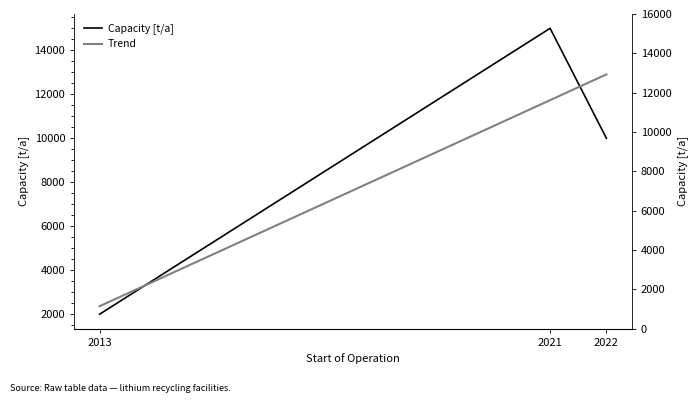

Reading right to left, what are all the values shown in this chart?

Capacity [t/a]: 2022=10000.0	2021=15000.0	2013=2000.0
Trend: 2022=12904.1	2021=11732.9	2013=2363.0